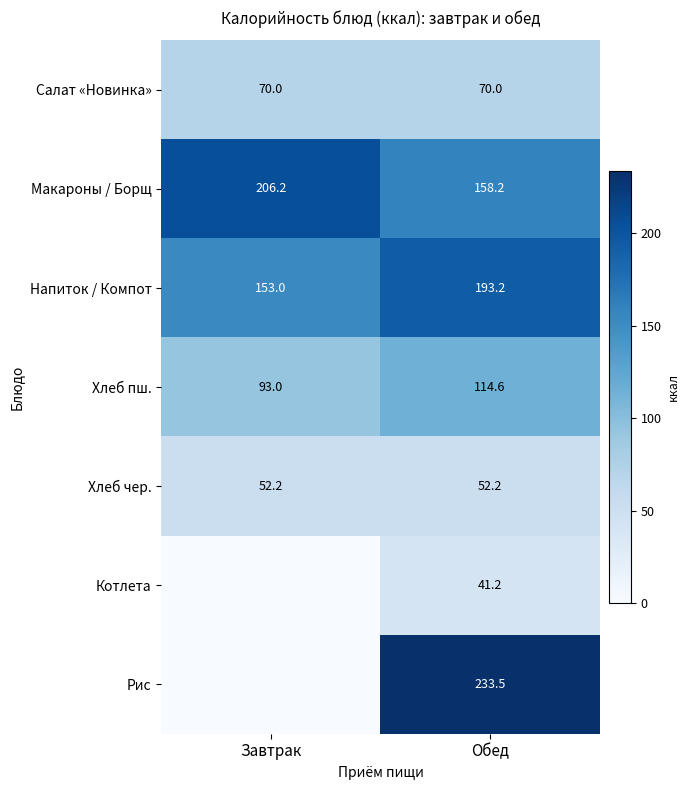

What is the difference between the highest and lowest values at Обед?

192.3